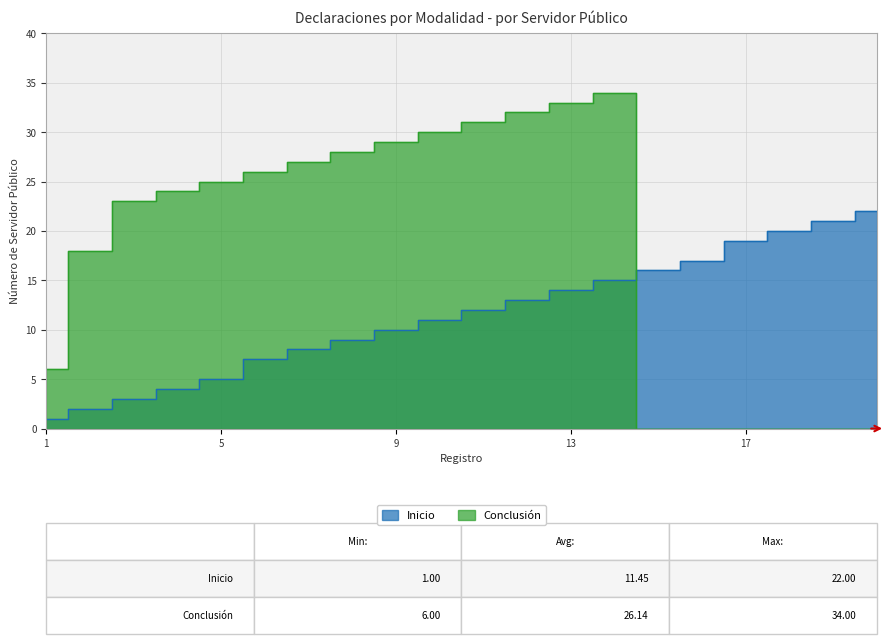

True or false: Inicio has more than 1 points higher than both neighbors.

False